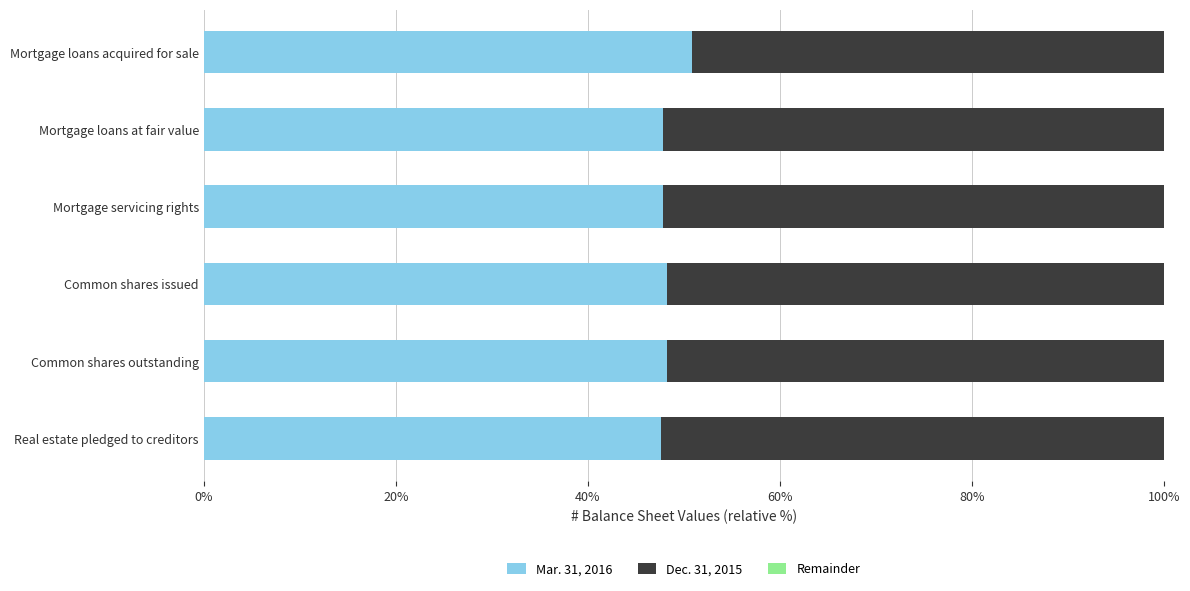

What is the total value across all series at Common shares outstanding?

100.0